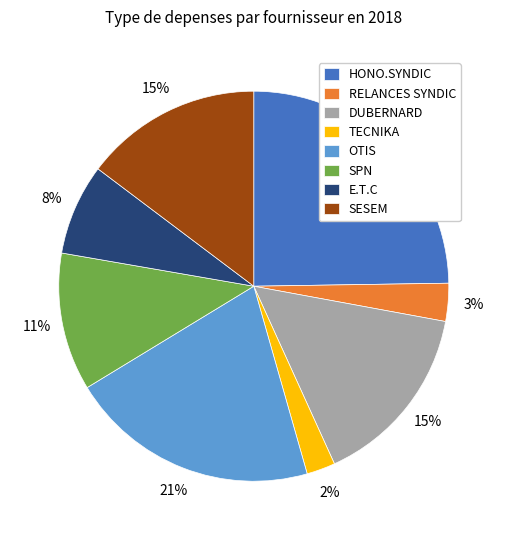

How many slices are in this pie chart?

8